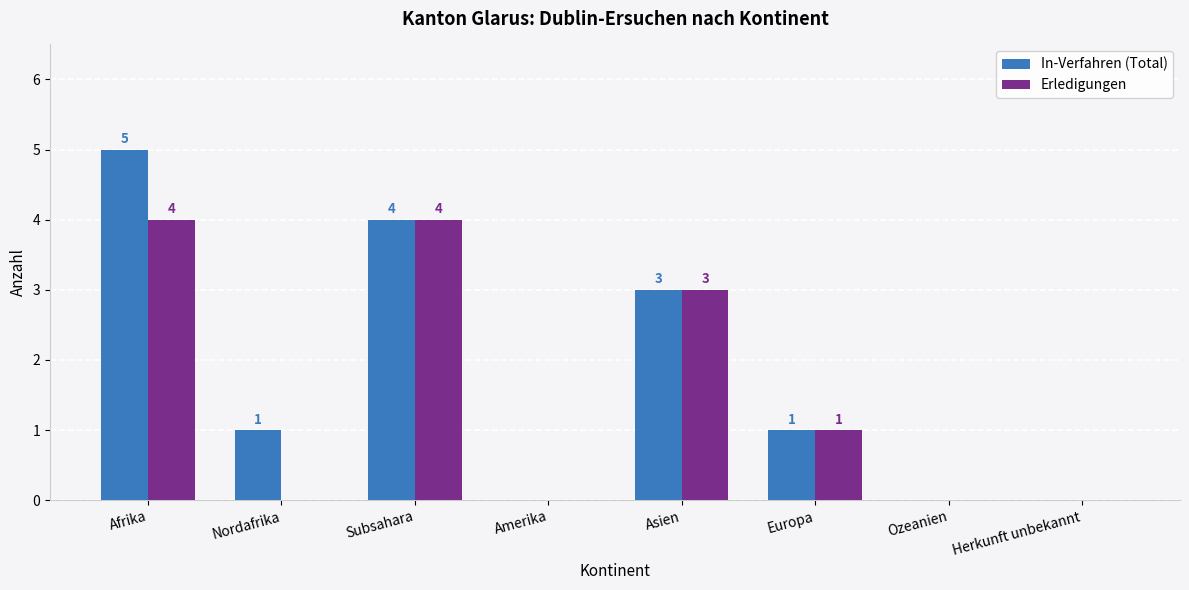

At which category is the sum across all series the highest?

Afrika